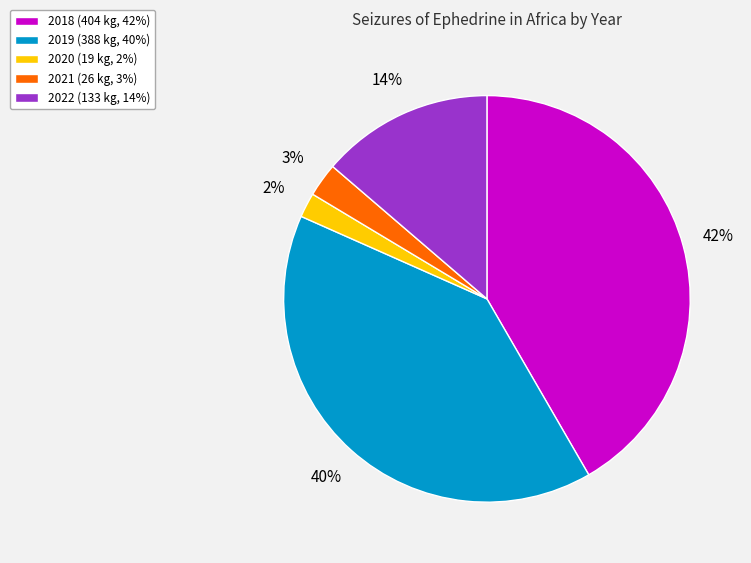

Which slice is the largest?

2018